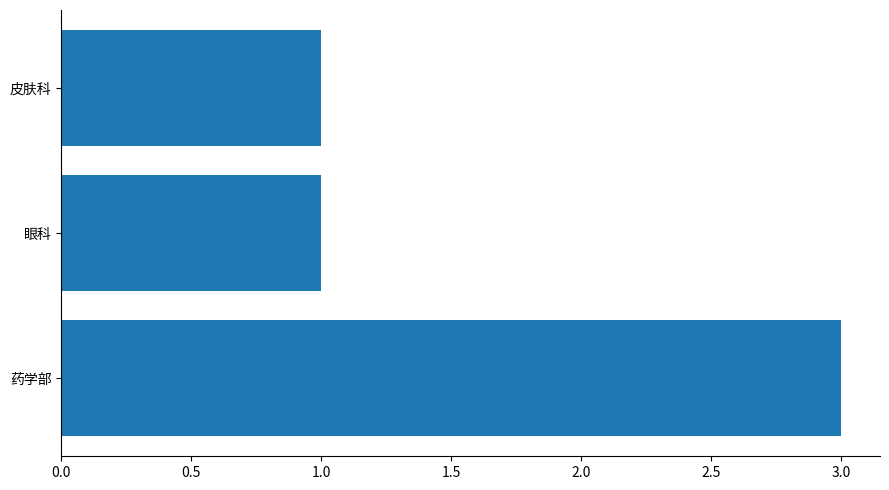

What is the maximum value shown in the chart?

3